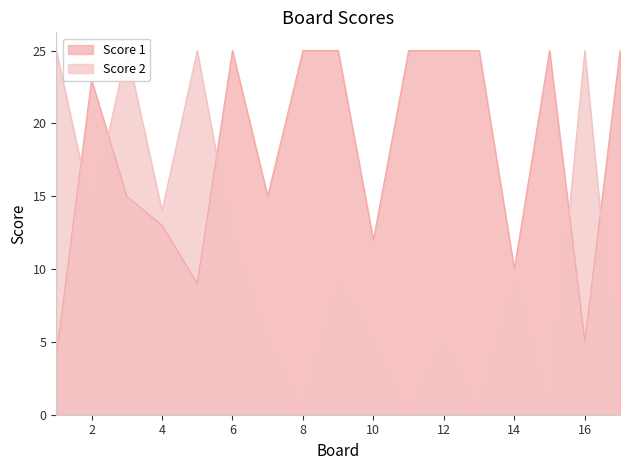

What are all the series names shown in the legend?

Score 1, Score 2